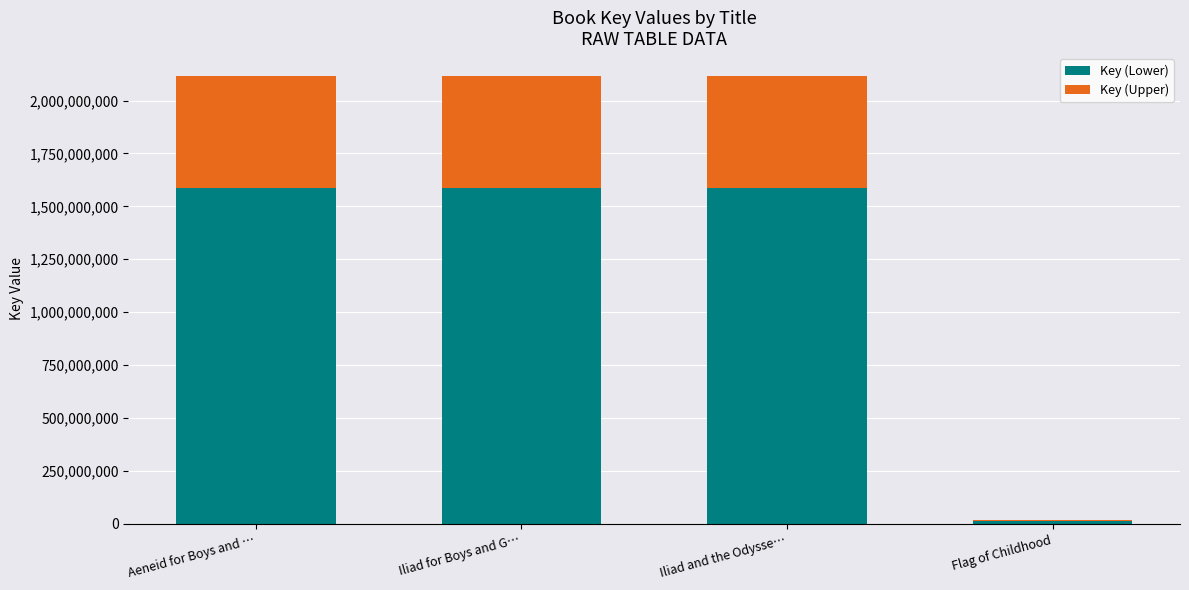

The value of Key (Lower) at Iliad and the Odysse… is 1588387037.2. True or false?

True